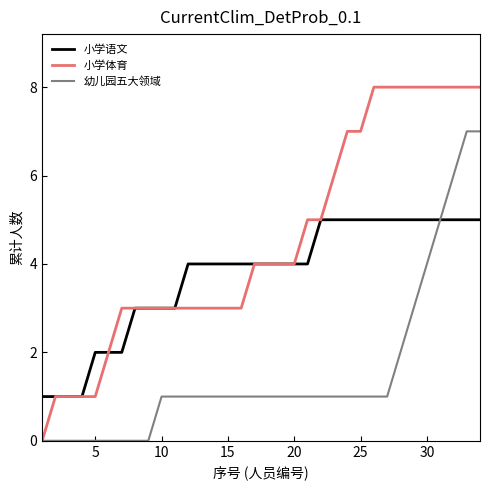

How many series are shown in this chart?

3